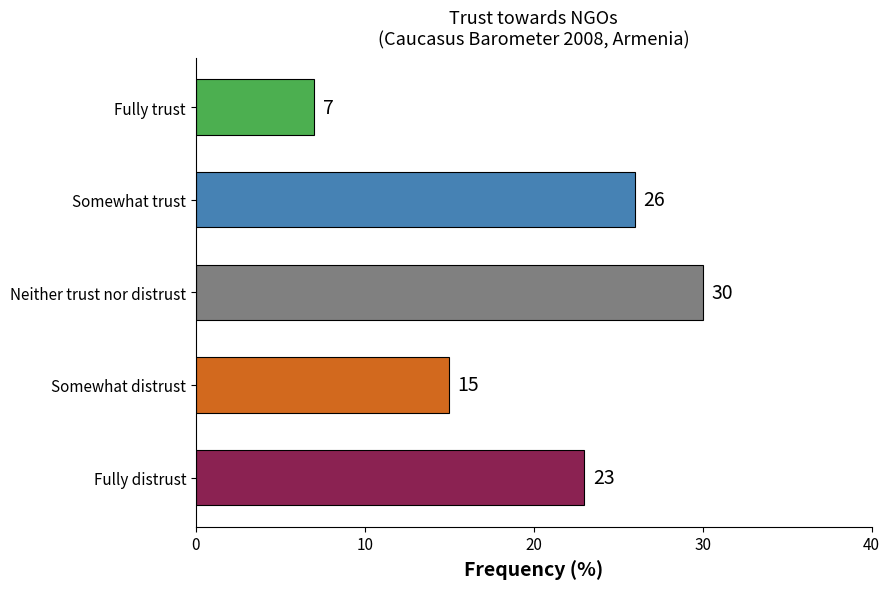

At which label is the value closest to 18?

Somewhat distrust